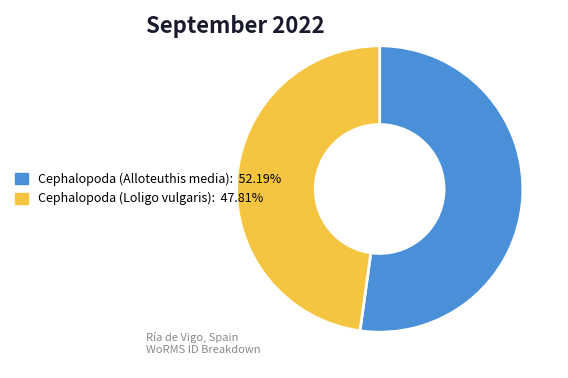

How many slices are in this pie chart?

2